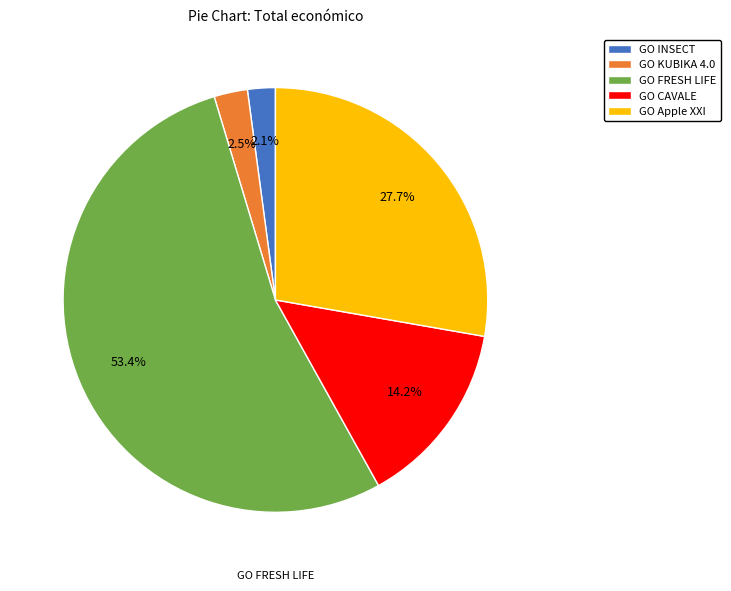

Combined, do GO CAVALE and GO Apple XXI account for over 50%?

No